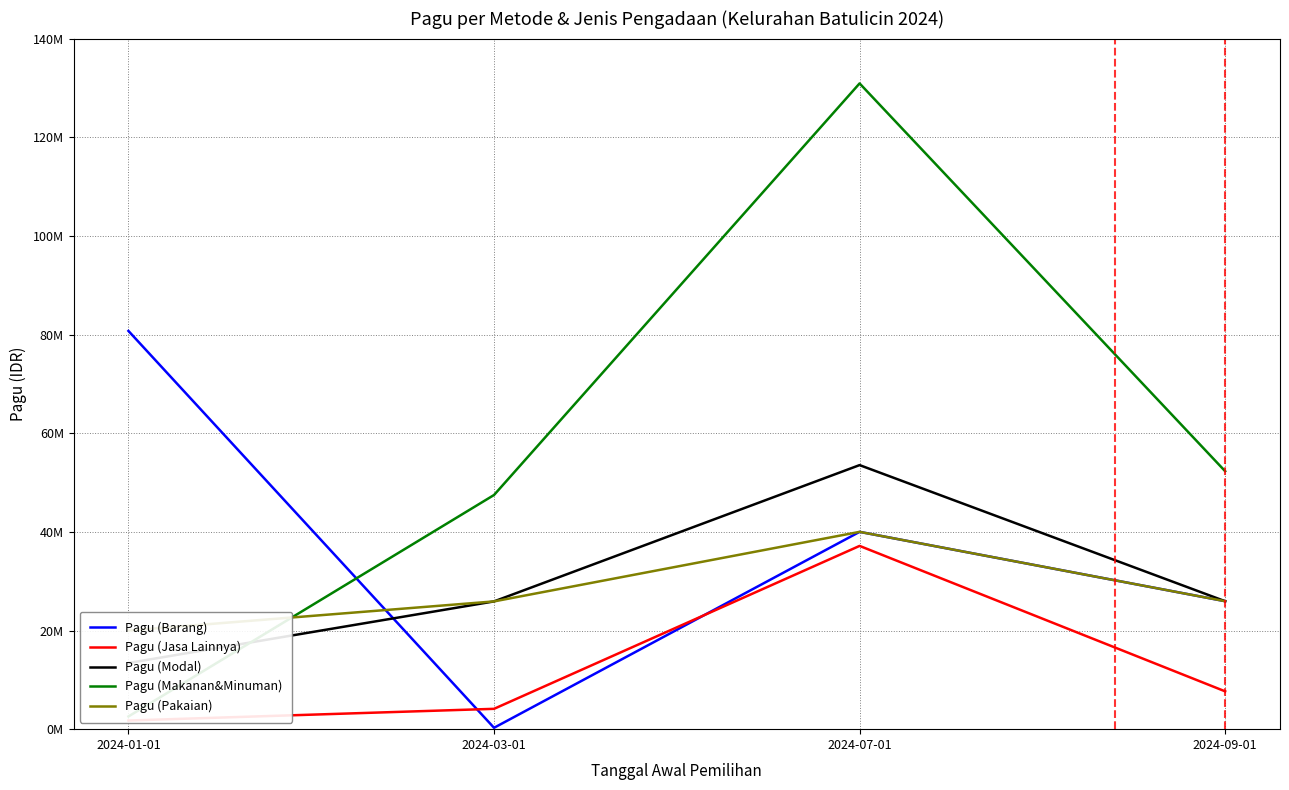

How many lines are shown in the chart?

5